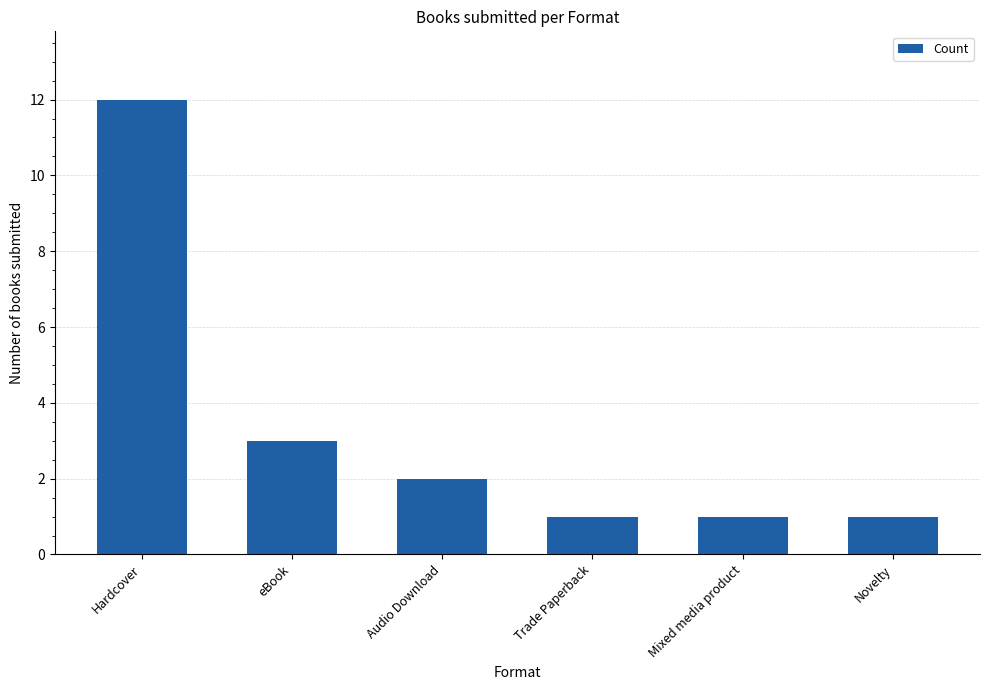

At which label is the value closest to 6?

eBook